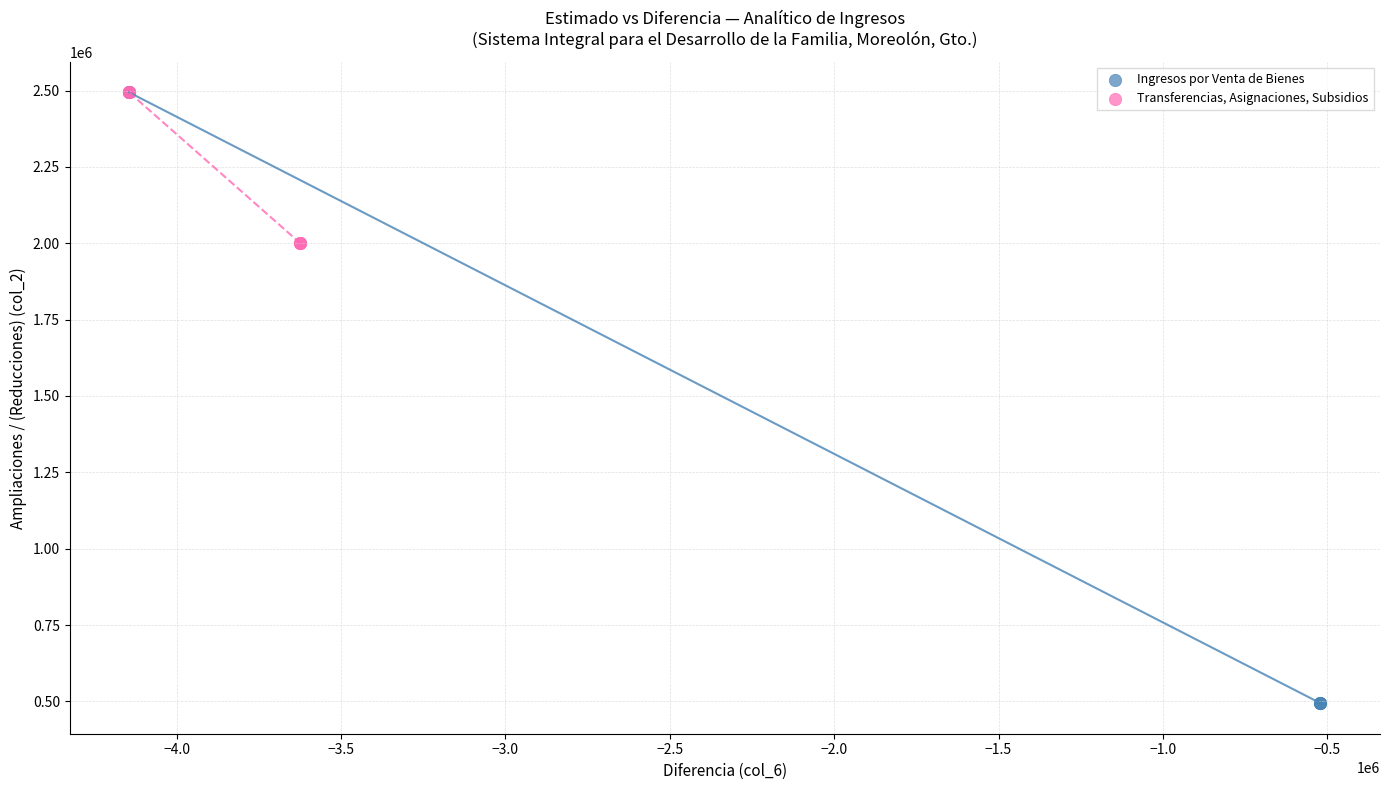

Which series reaches the minimum Y coordinate?

Ingresos por Venta de Bienes